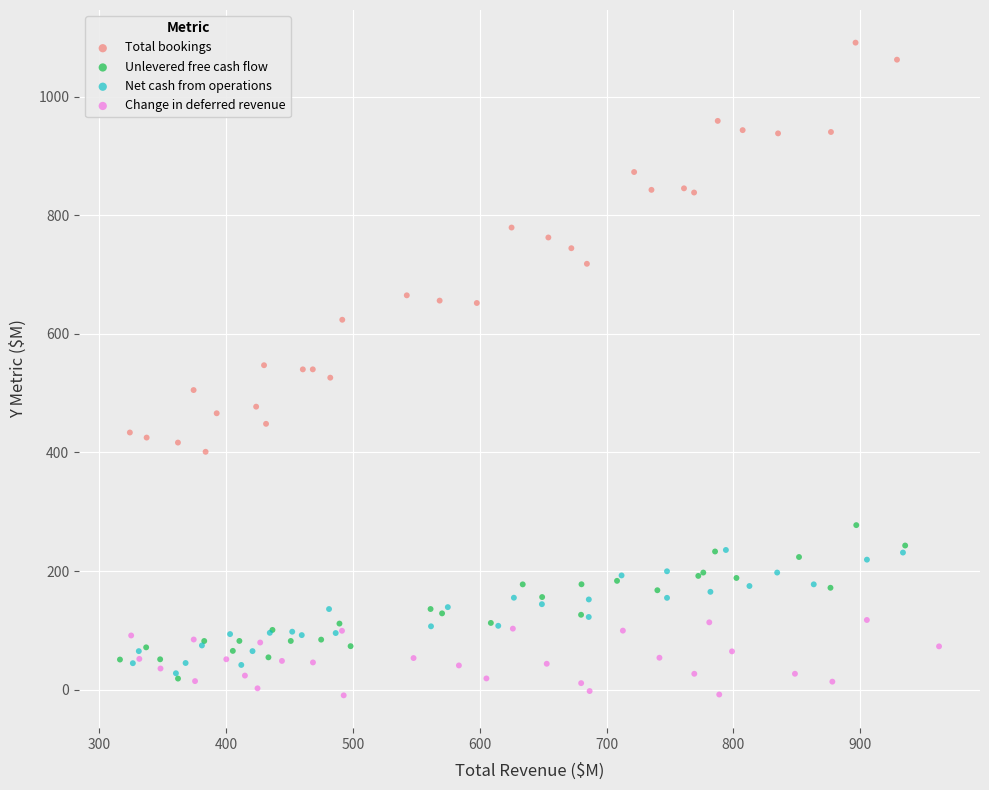

Which series has the largest Y range (max minus min)?

Total bookings